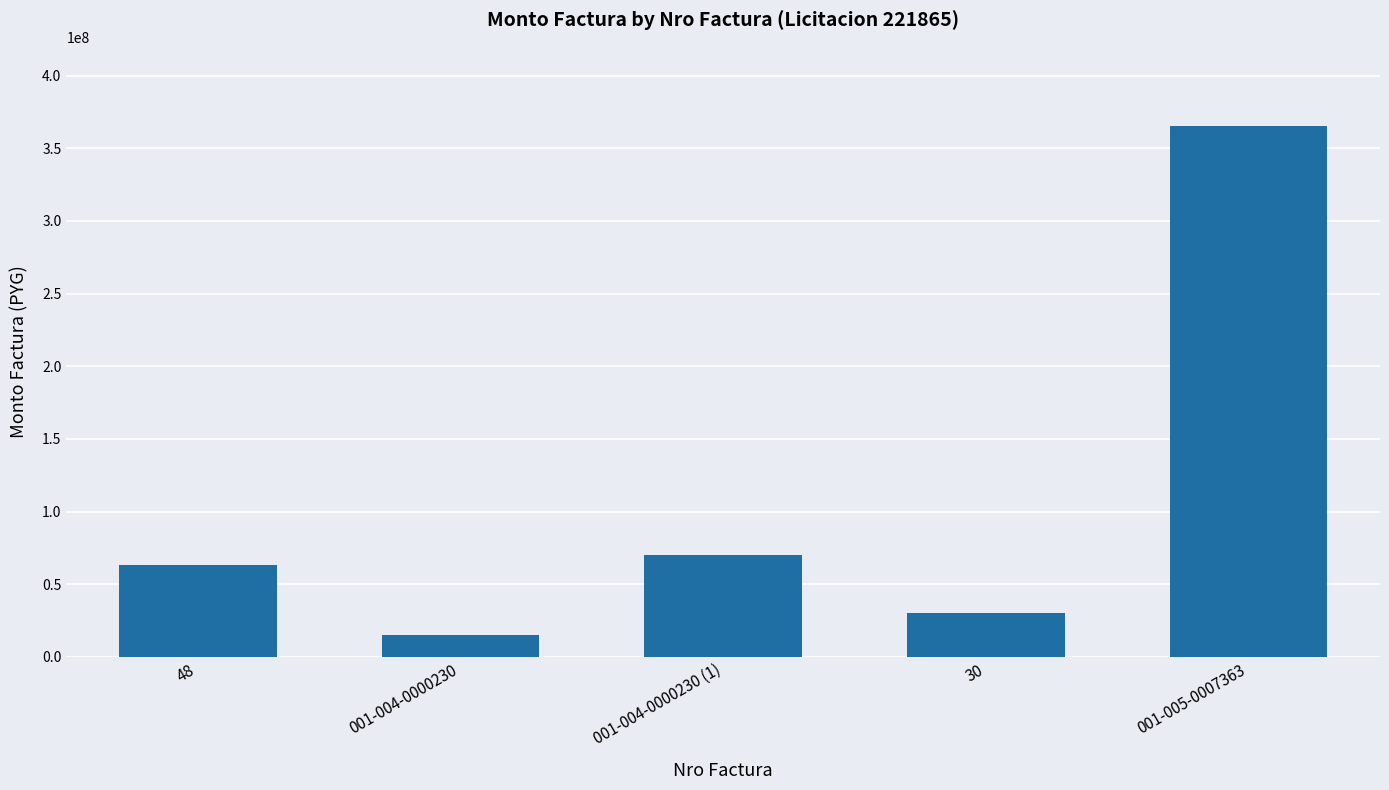

Reading left to right, transcribe all the data shown in this chart.

63000000	15395303	70000000	30000000	365000000